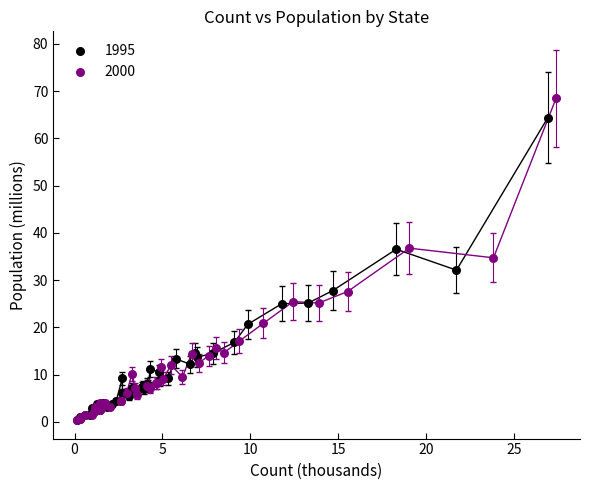

Which series reaches the maximum Y coordinate?

2000